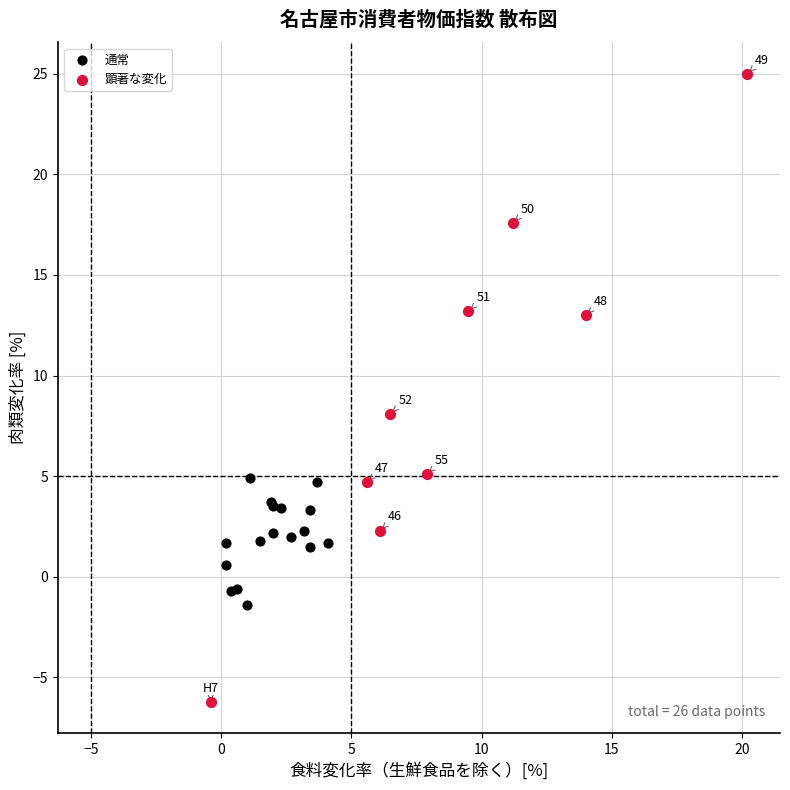

What are all the series names shown in the legend?

通常, 顕著な変化